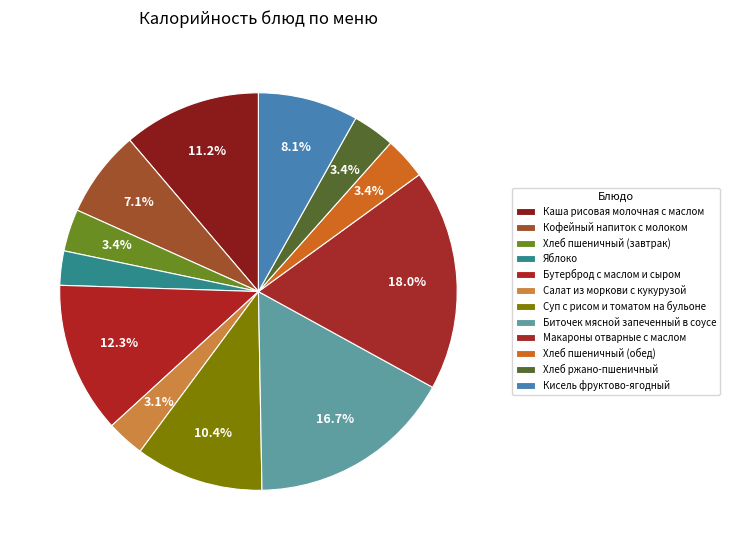

Count the number of slices in the pie.

12